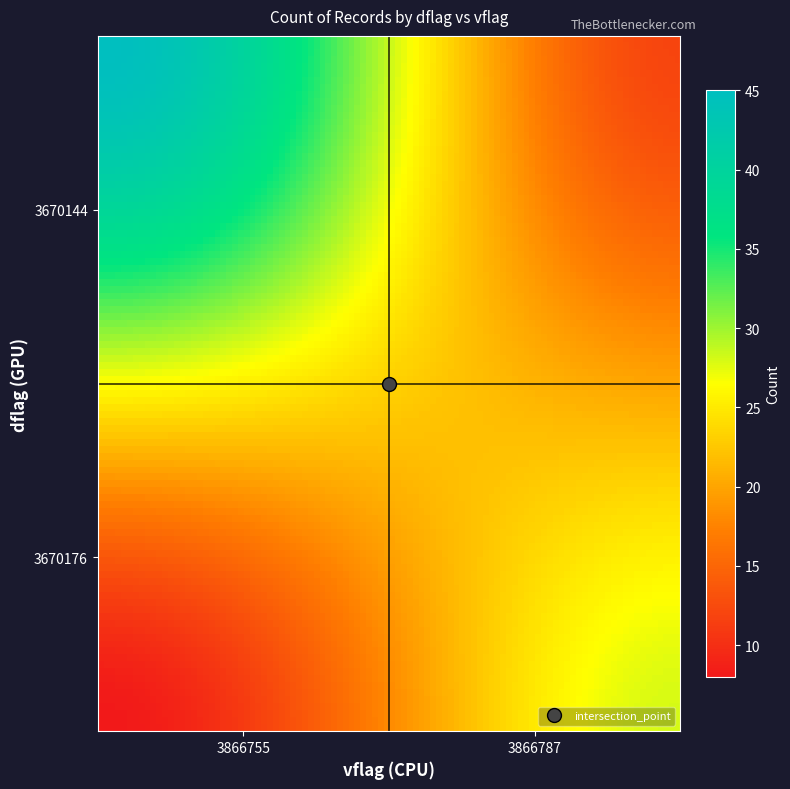

Reading right to left, what are all the values shown in this chart?

3670176_3866787=28	3670176_3866755=8	3670144_3866787=12	3670144_3866755=45